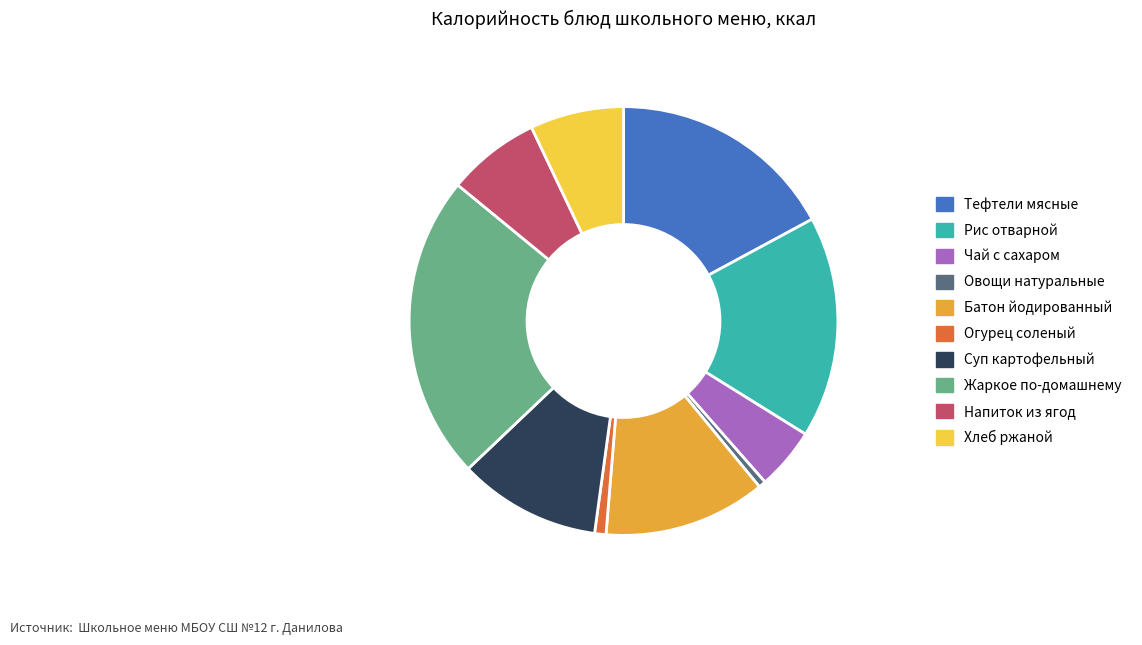

Between Огурец соленый and Напиток из ягод, which is larger?

Напиток из ягод